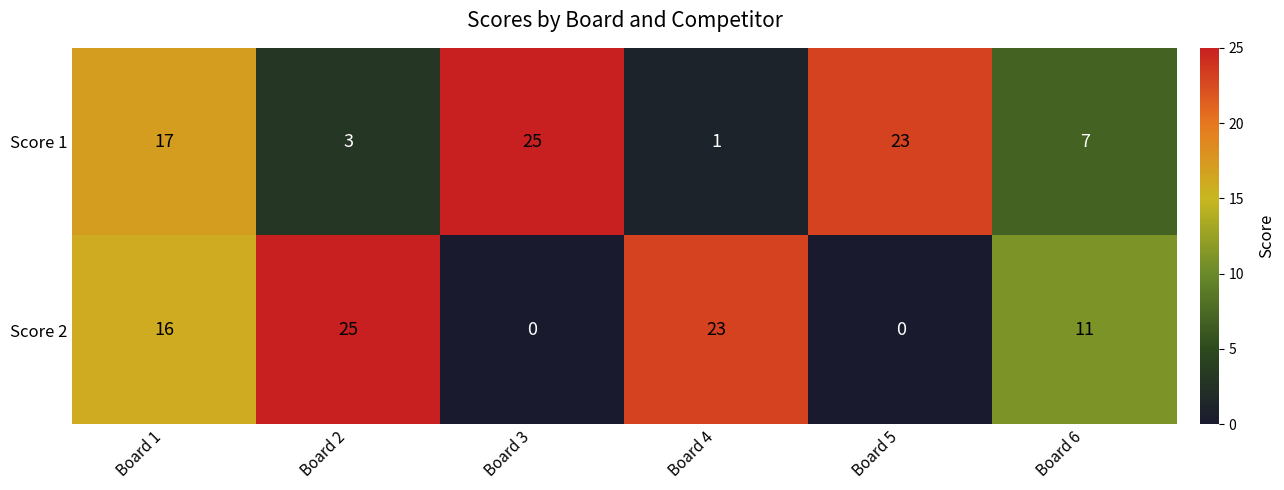

What is the total value across all series at Board 4?

24